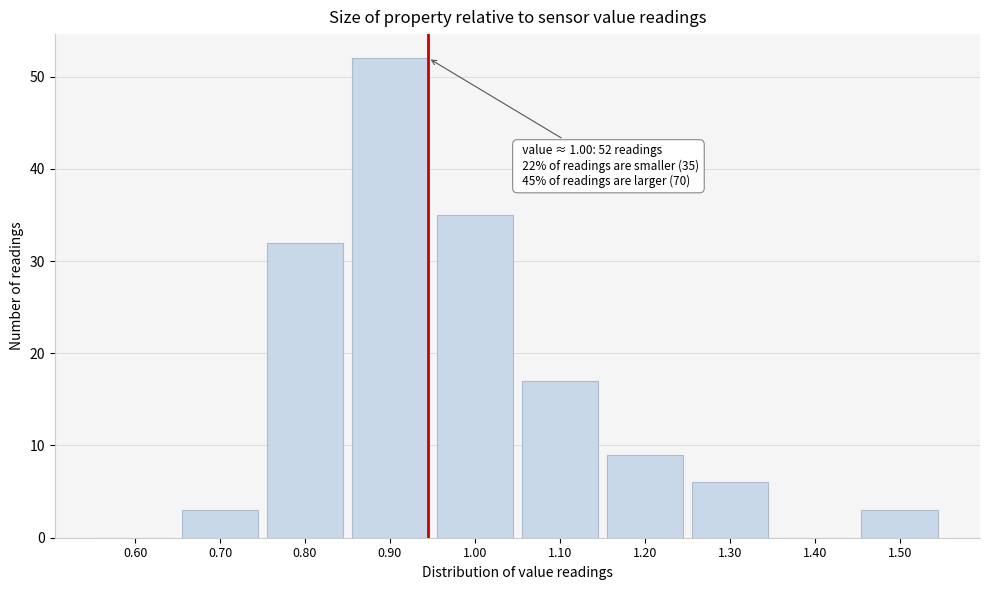

Reading left to right, transcribe all the data shown in this chart.

0.60=0	0.70=3	0.80=32	0.90=52	1.00=35	1.10=17	1.20=9	1.30=6	1.40=0	1.50=3